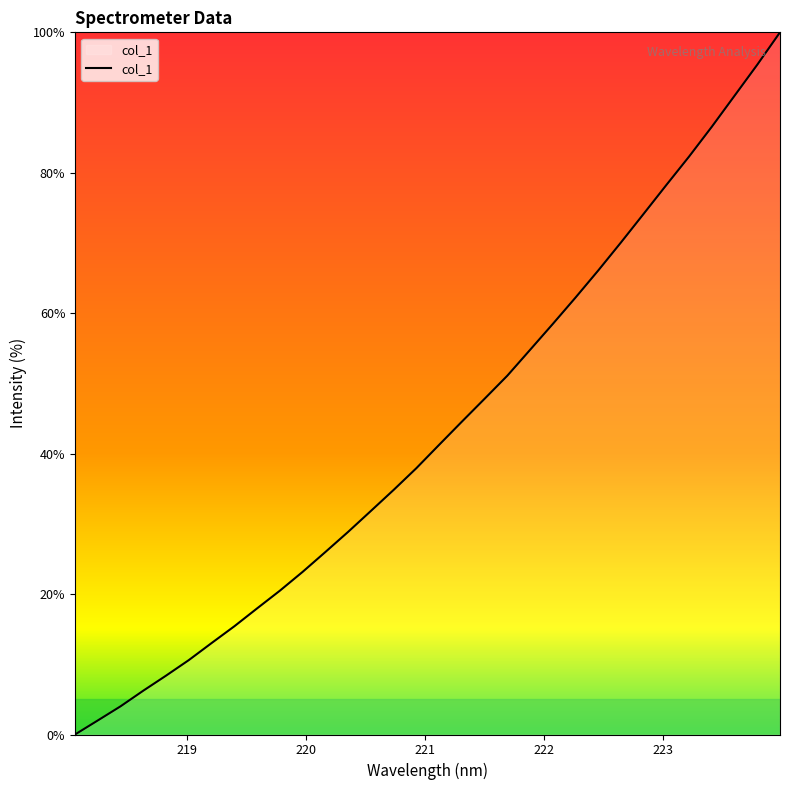

What is the maximum value shown in the chart?

100.0